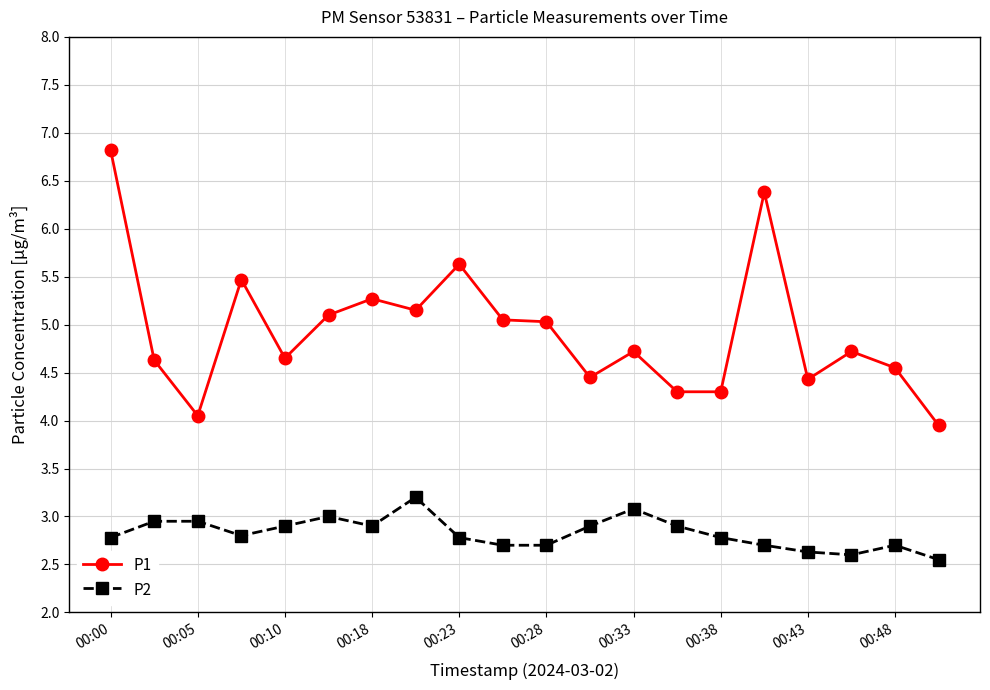

What is the maximum value for P1?

6.8